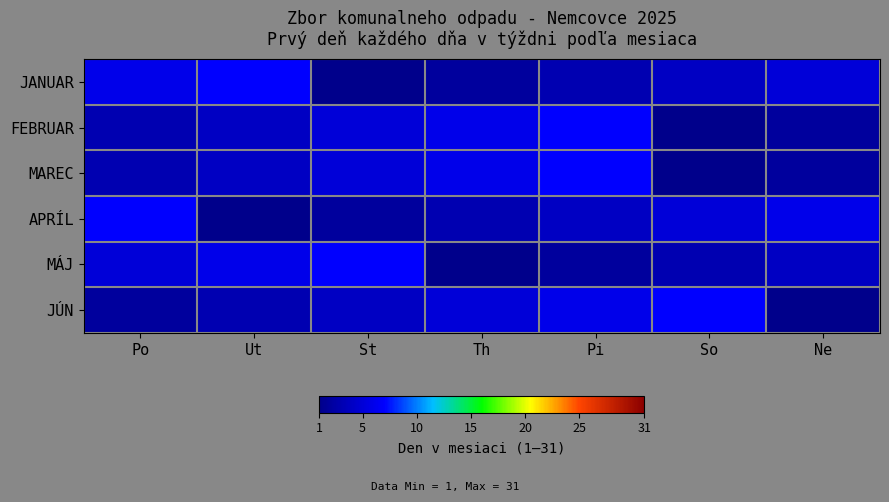

What is the total value across all series at Th?

23